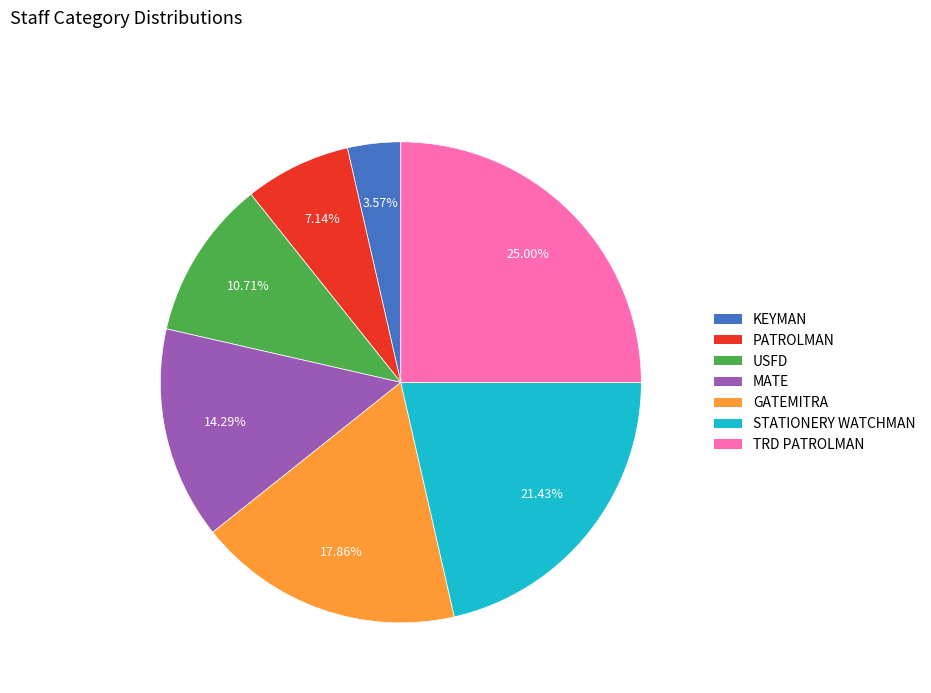

What percentage is the MATE slice, to the nearest percent?

14%